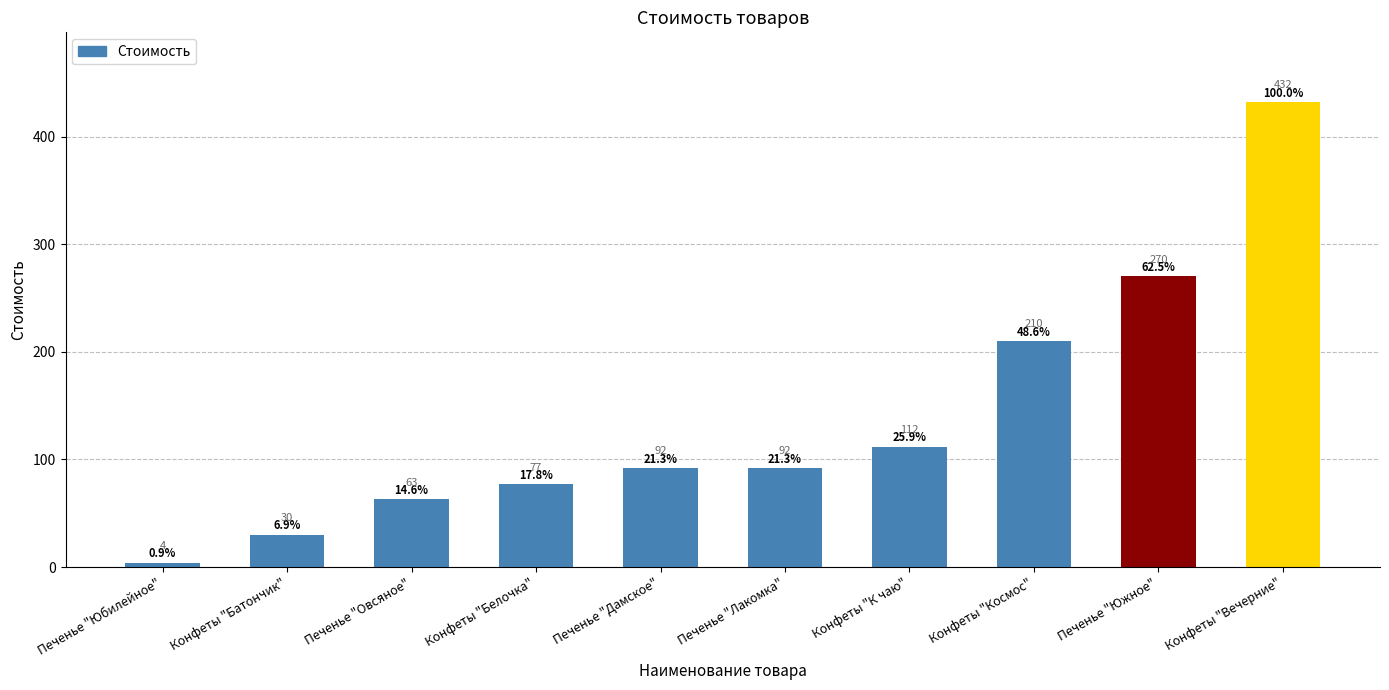

Read the value at Печенье "Южное", to the nearest 5.

270